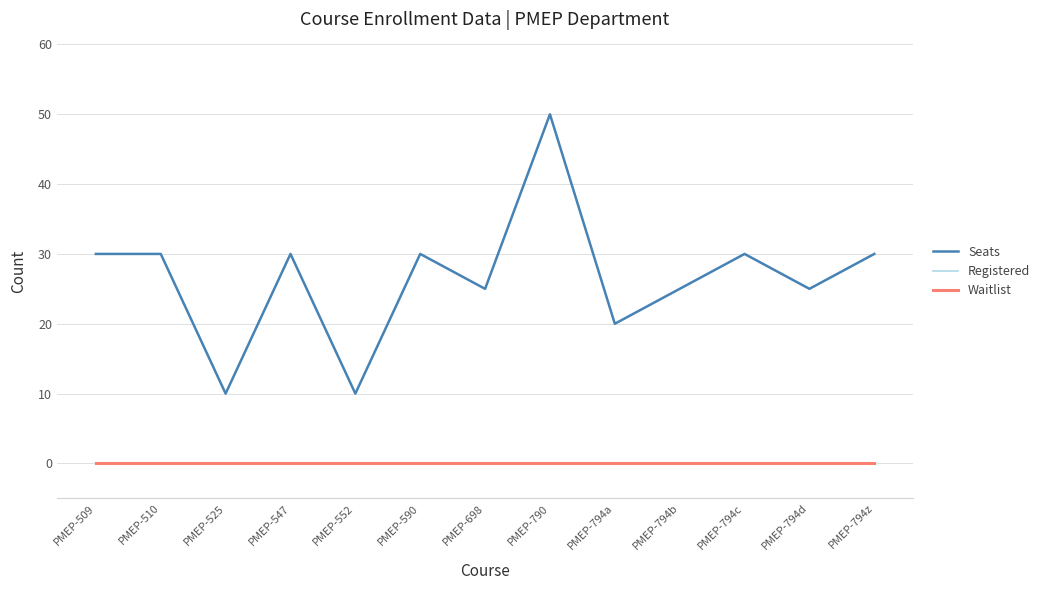

What is the total value across all series at PMEP-590?

30